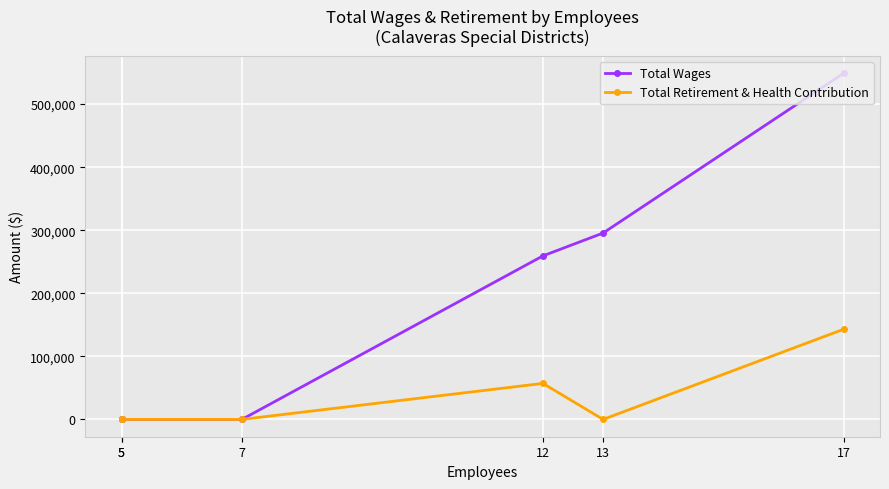

At which category is the sum across all series the highest?

17